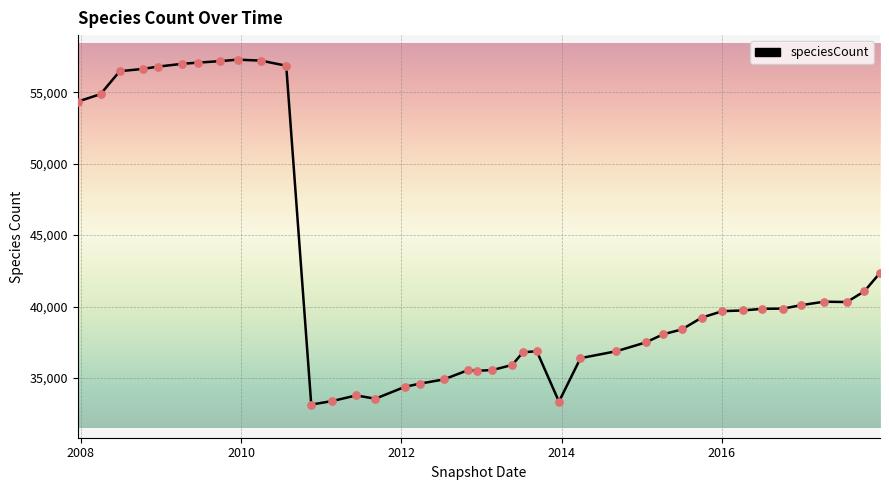

What is the difference between the maximum and minimum values?

24147